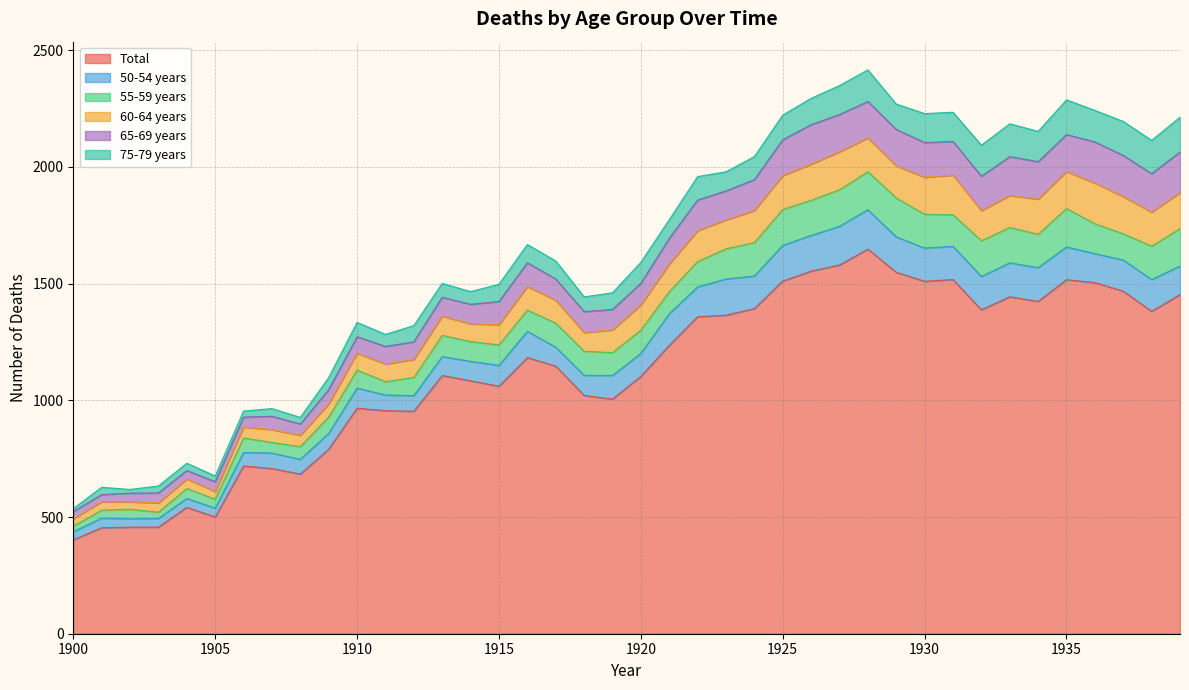

What is the difference between the highest and lowest values at 1935?

1376.6